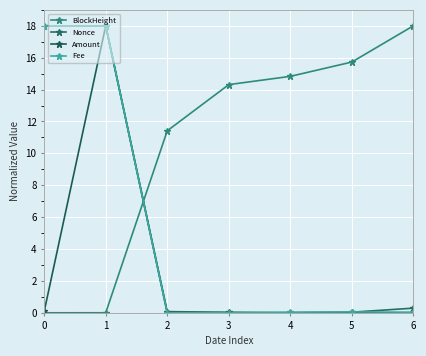

How many interior local peaks does the Nonce series have?

1